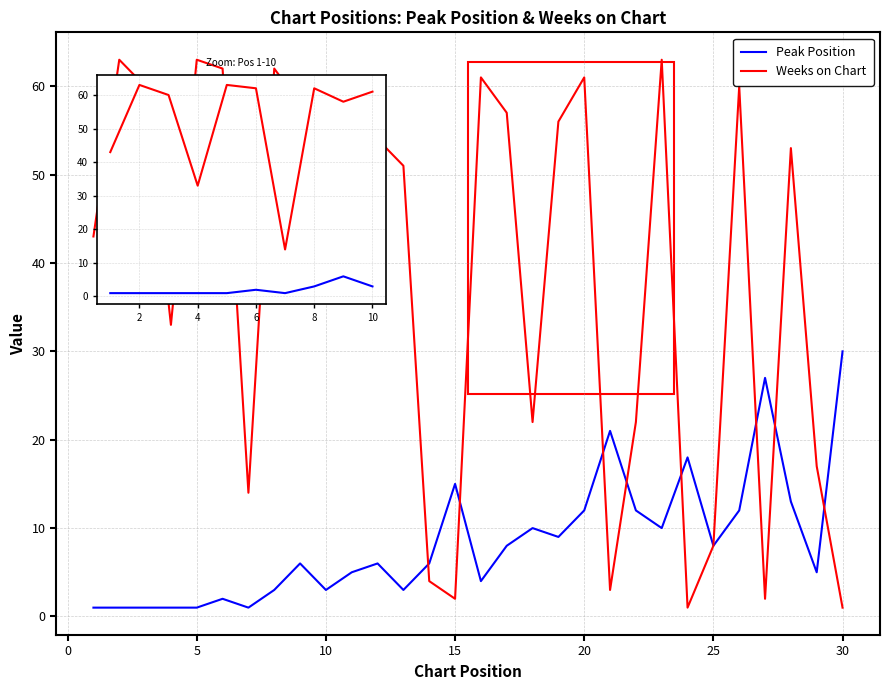

Which series has the largest total across all categories?

Weeks on Chart